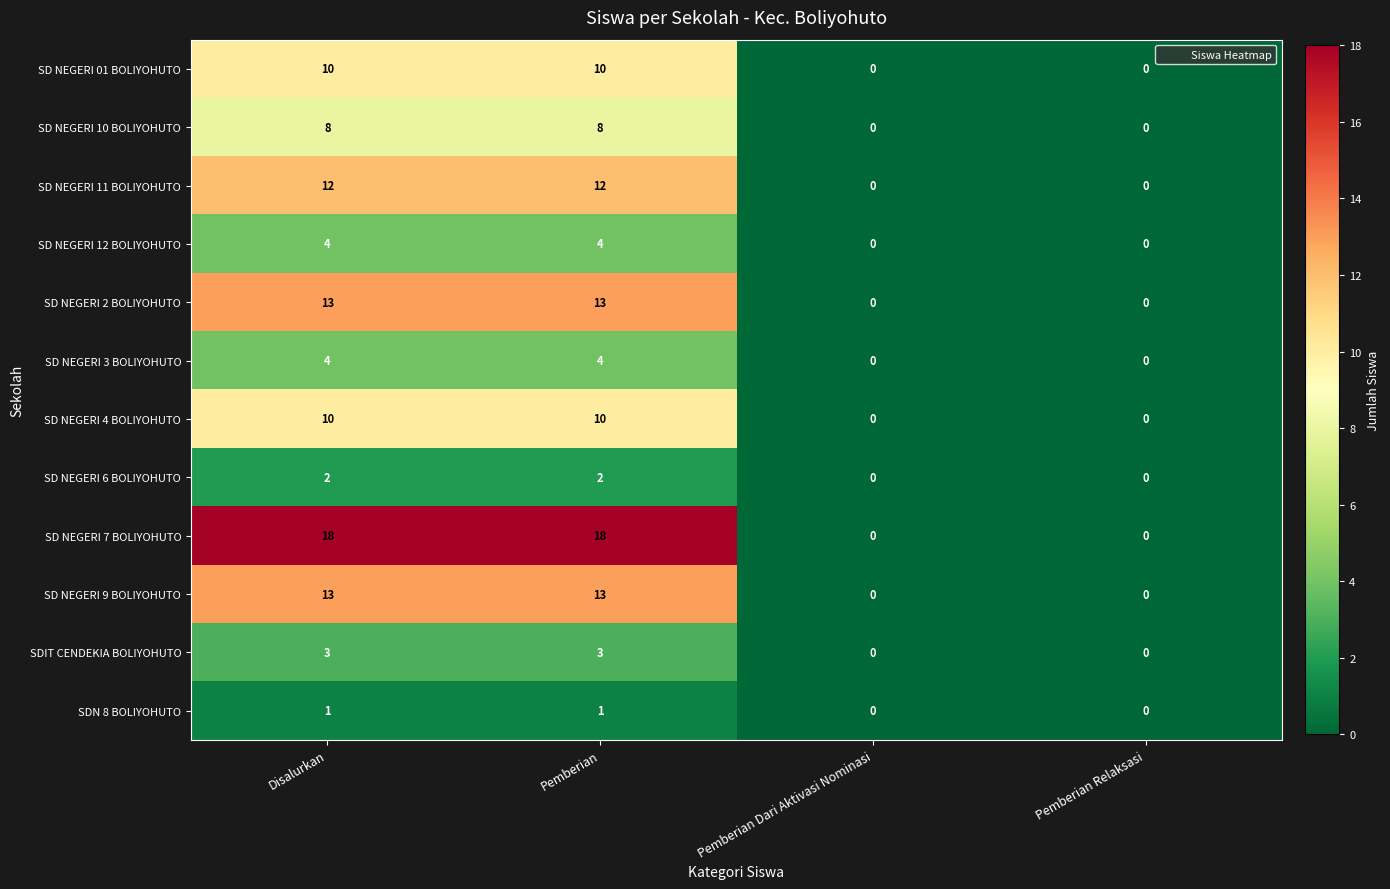

Is the value of SD NEGERI 2 BOLIYOHUTO at Pemberian greater than the value of SD NEGERI 12 BOLIYOHUTO at Pemberian?

Yes